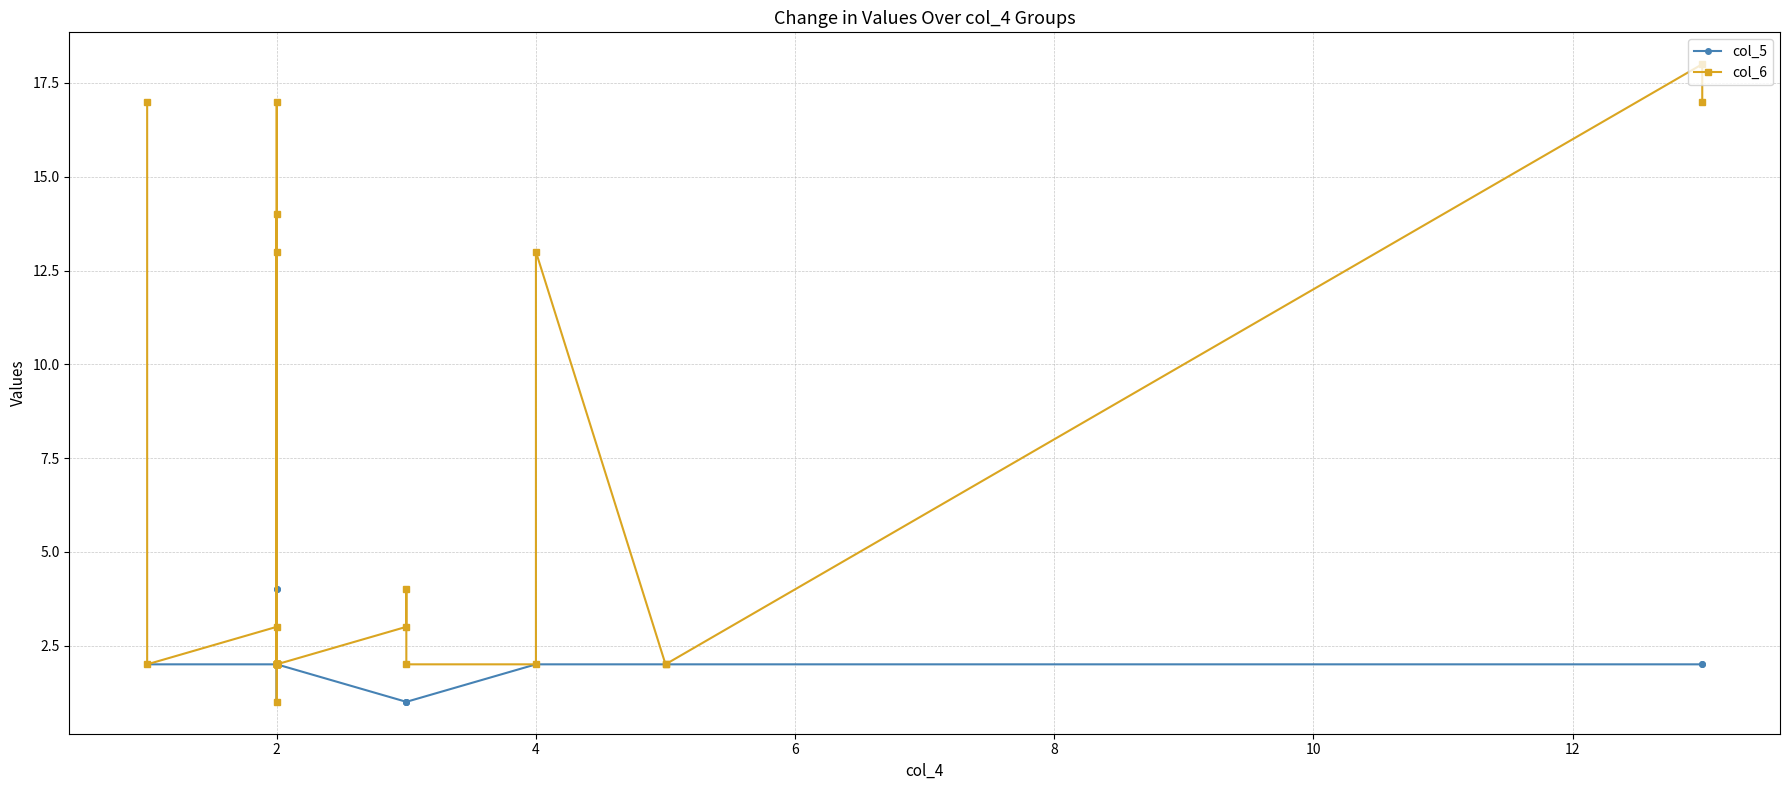

What is the difference between the maximum and minimum values in the col_6 series?

17